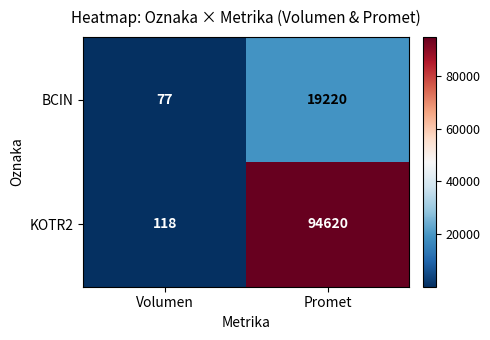

What is the approximate value of BCIN at Volumen, to the nearest 50?

100